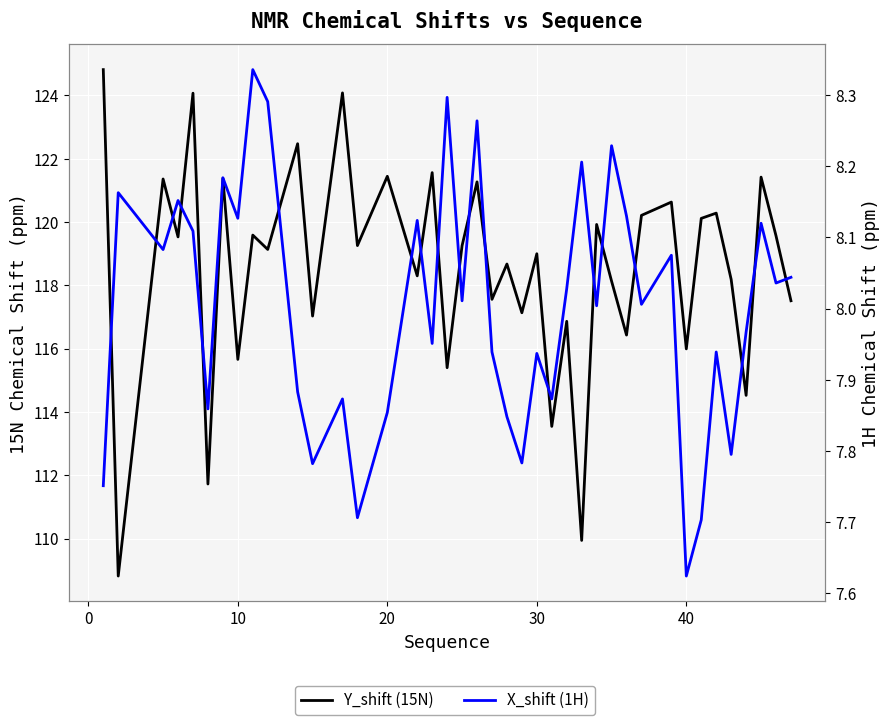

True or false: Y_shift (15N) and X_shift (1H) cross at least once.

False